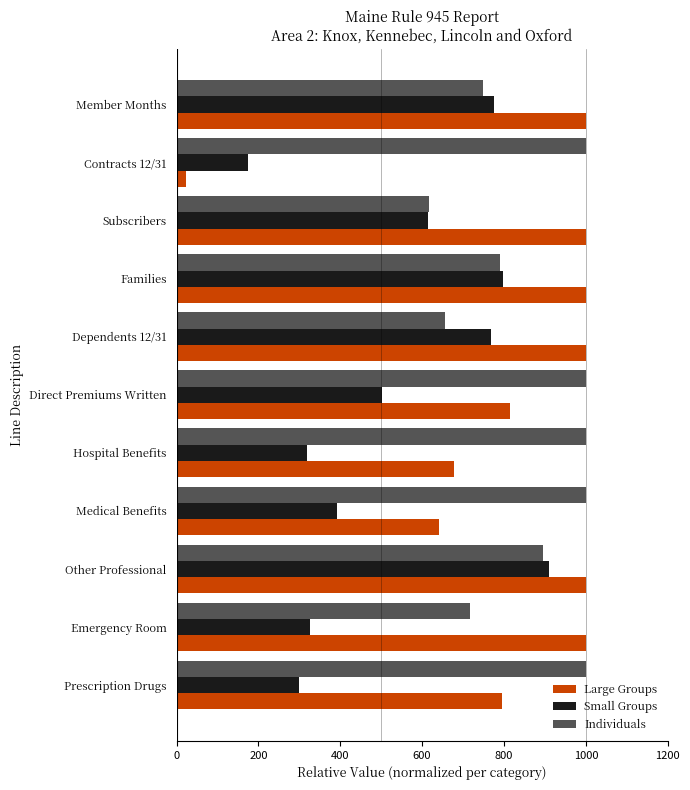

At which category does the chart reach its minimum across all series?

Contracts 12/31